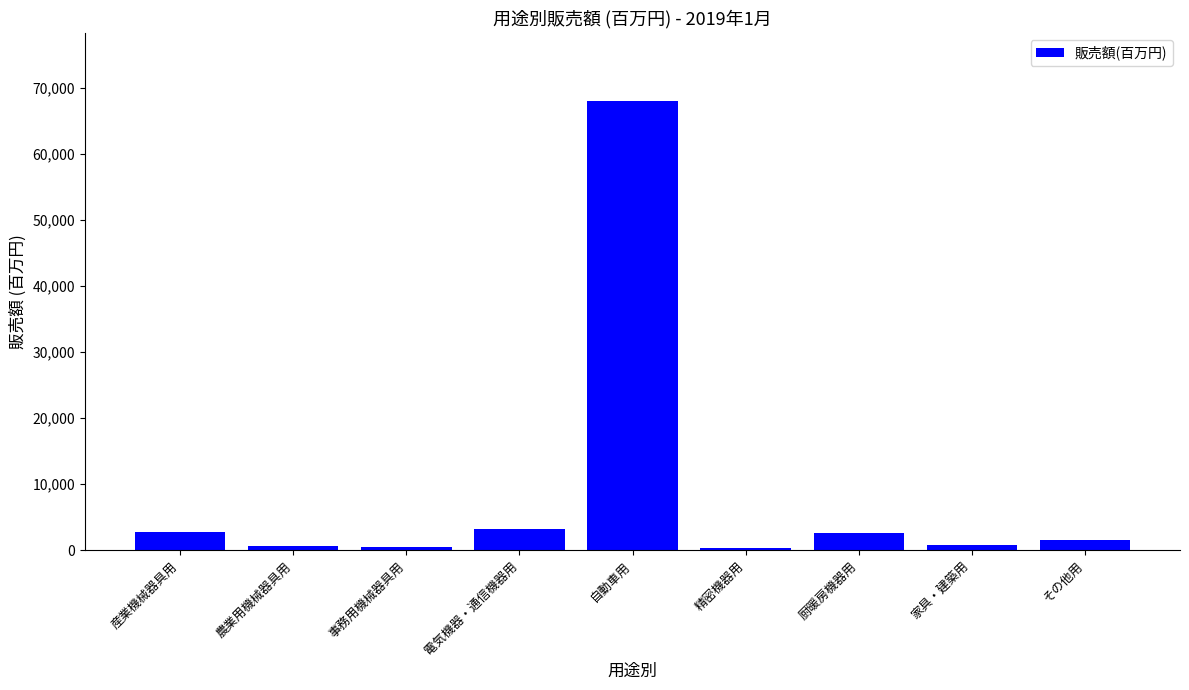

Count the number of data series in this chart.

1